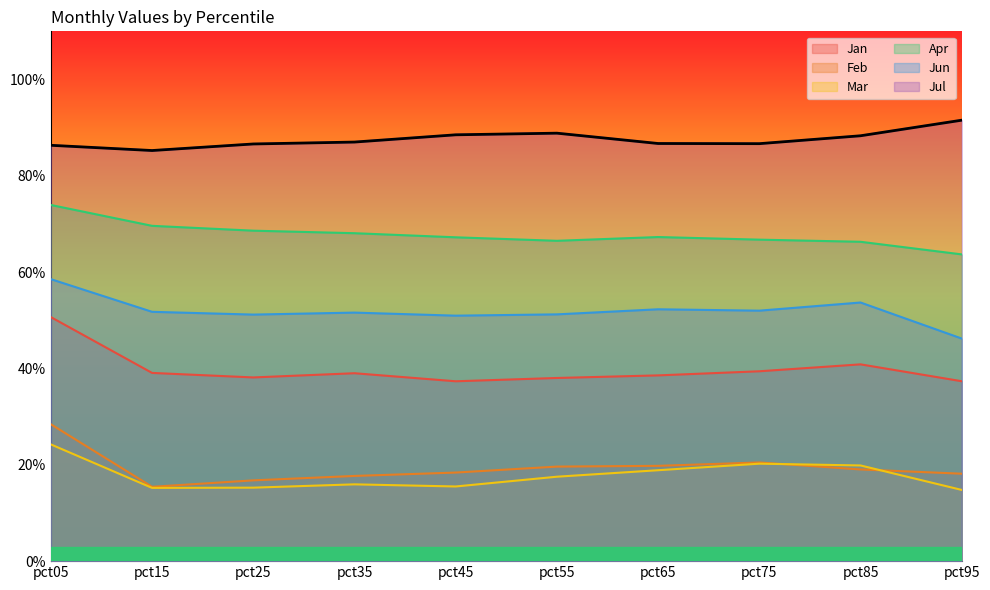

Which series has the widest spread of values?

Jan